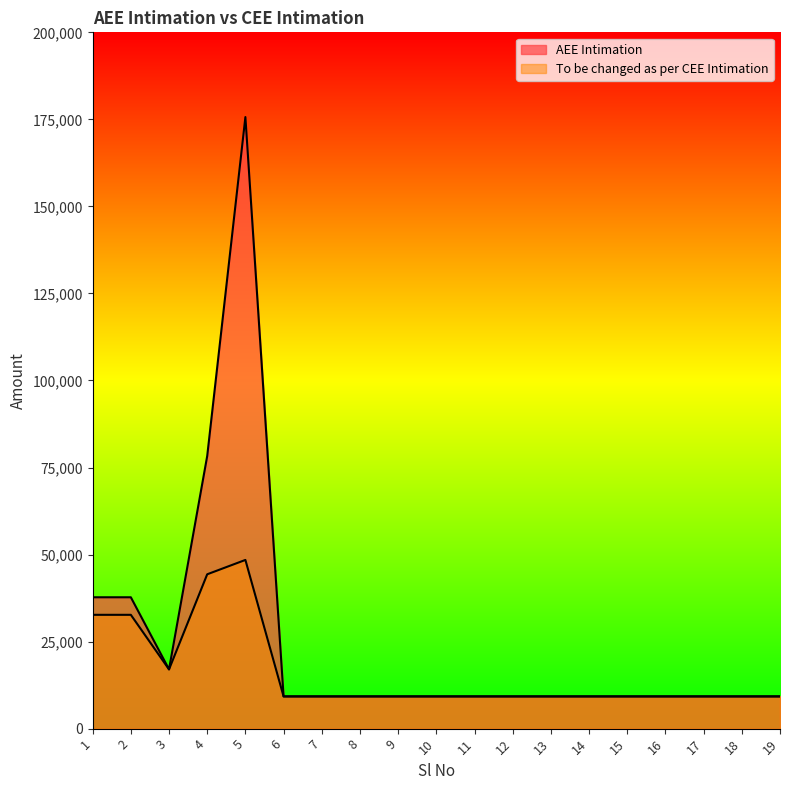

What are all the series names shown in the legend?

AEE Intimation, To be changed as per CEE Intimation